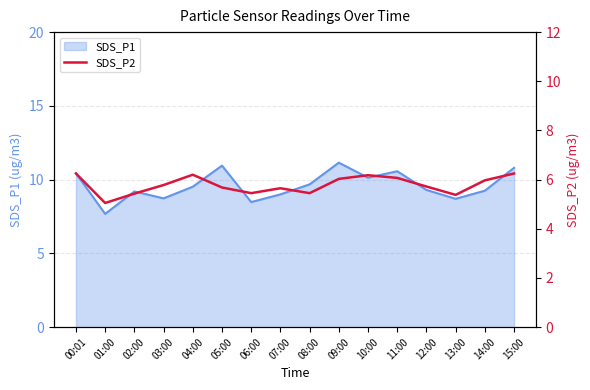

Between 08:00 and 02:00, which is larger?

08:00